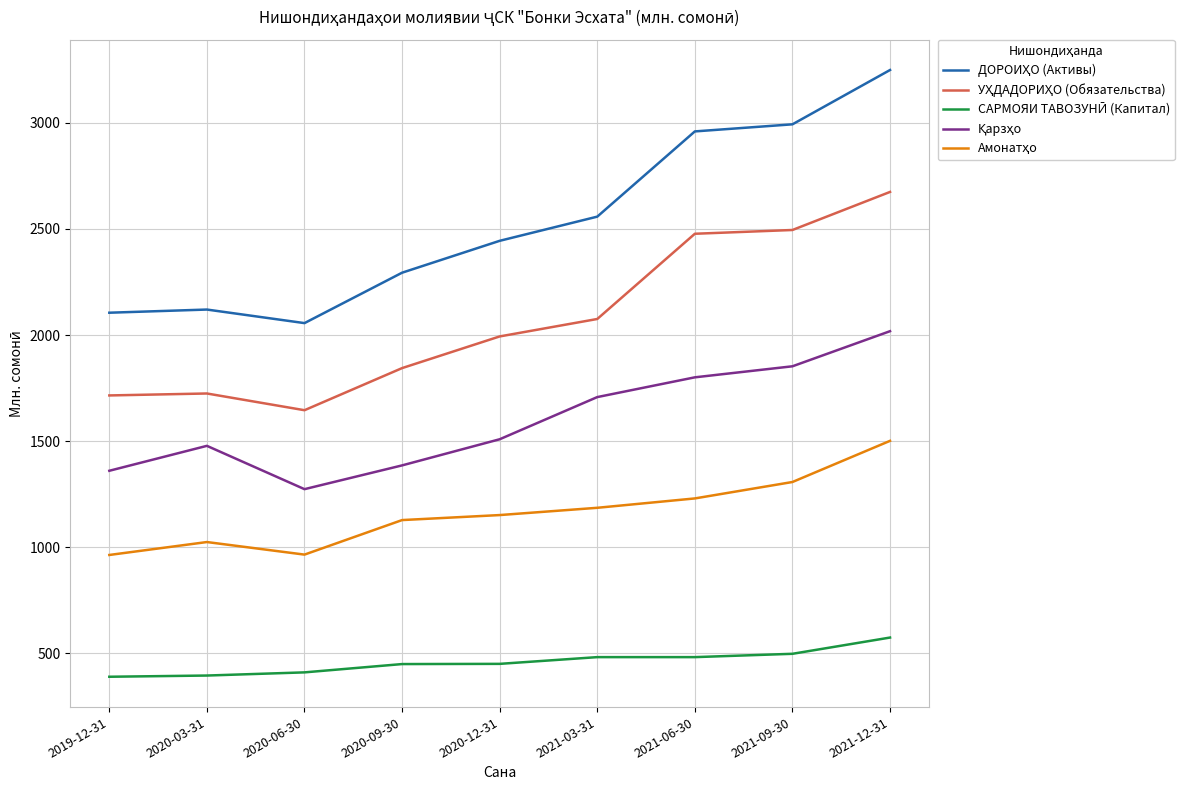

Which label corresponds to the largest value in the chart?

2021-12-31